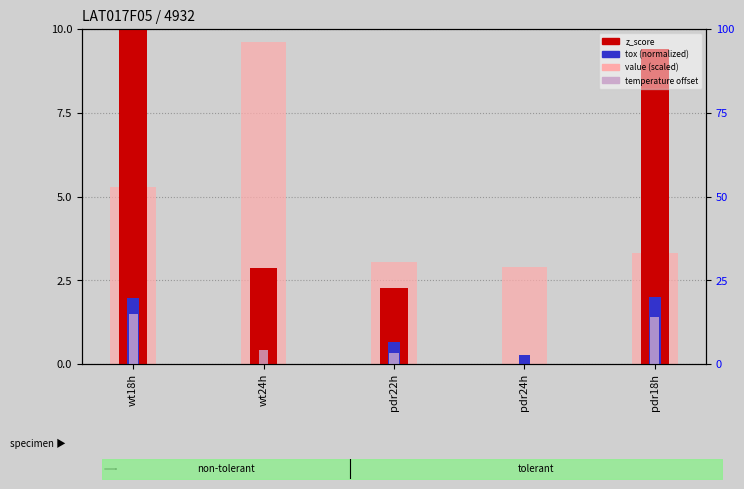

Reading left to right, list all the values displayed in this chart.

z_score (normalized): wt18h=10.0	wt24h=2.9	pdr22h=2.3	pdr24h=0.0	pdr18h=9.4
tox (normalized): wt18h=2.0	wt24h=0.0	pdr22h=0.7	pdr24h=0.3	pdr18h=2.0
value (scaled): wt18h=5.3	wt24h=9.6	pdr22h=3.1	pdr24h=2.9	pdr18h=3.3
temperature offset: wt18h=1.5	wt24h=0.4	pdr22h=0.3	pdr24h=0.0	pdr18h=1.4